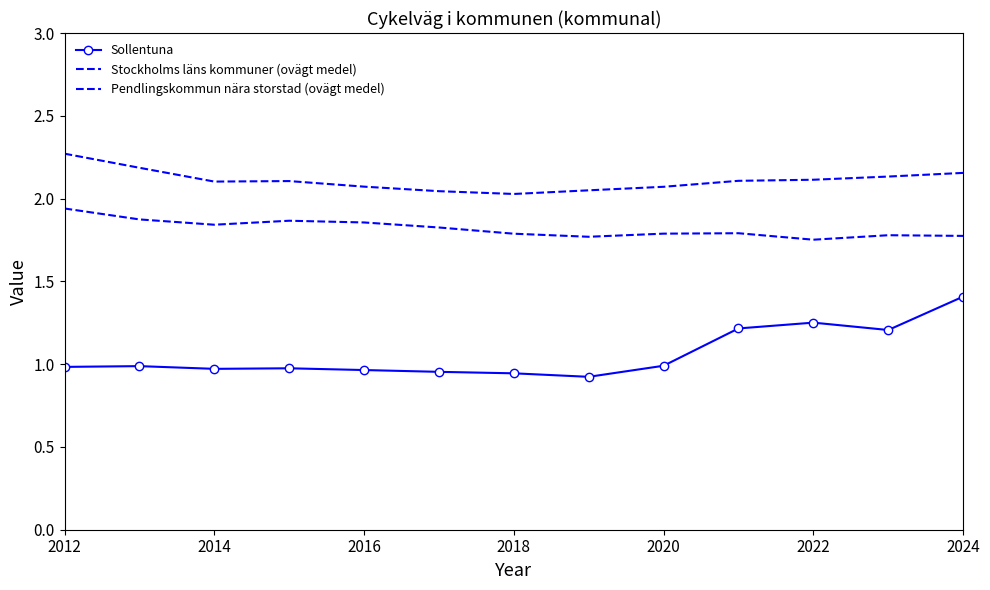

True or false: Pendlingskommun nära storstad (ovägt medel) and Stockholms läns kommuner (ovägt medel) intersect in this chart.

False